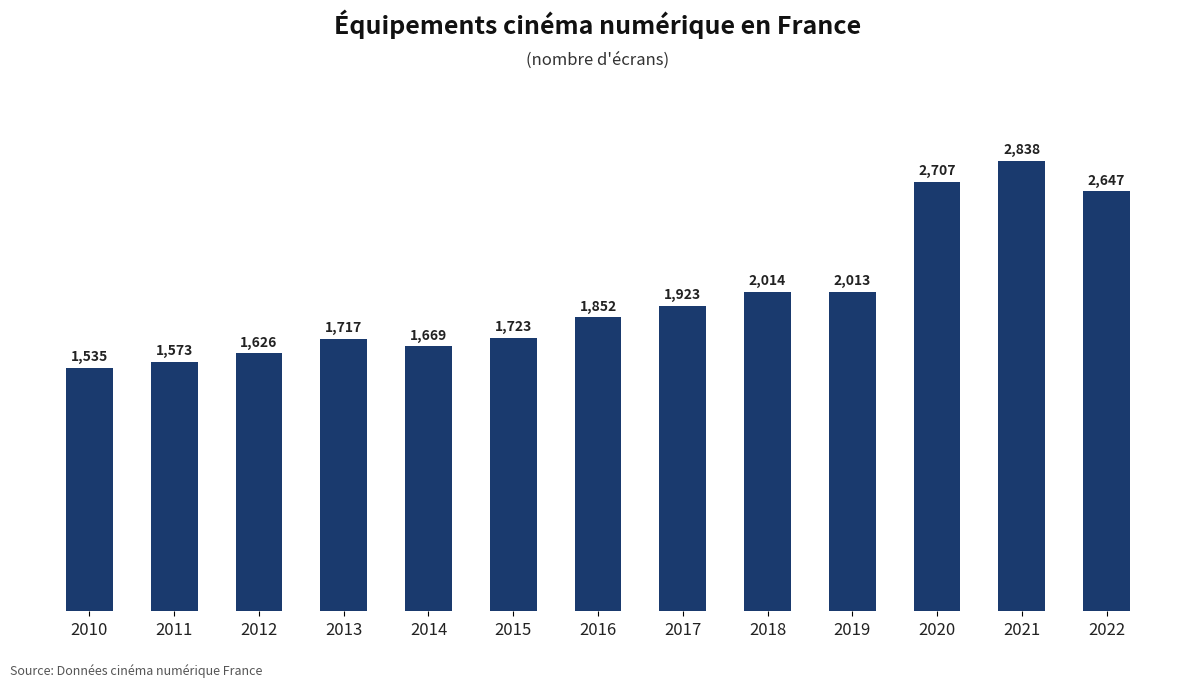

Does the chart contain stacked bars?

No